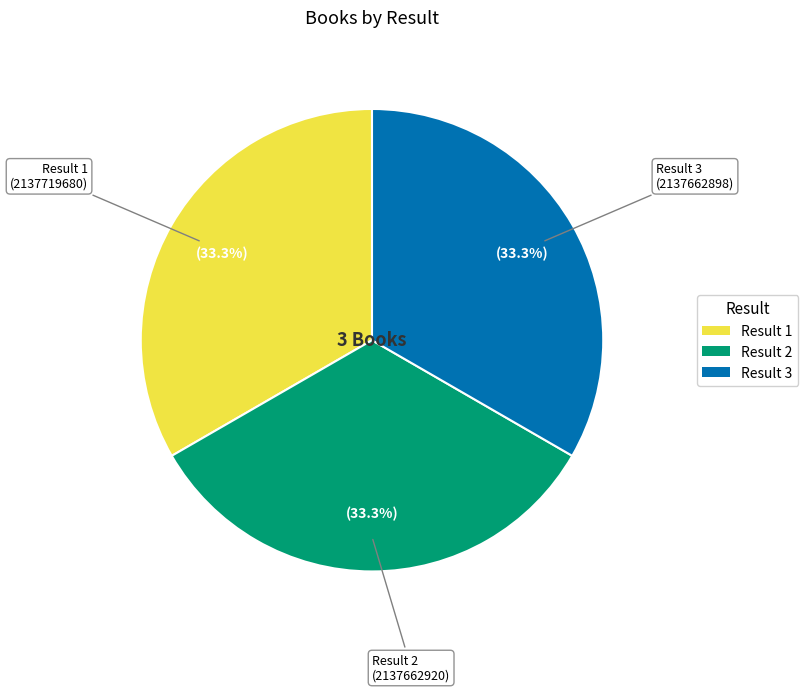

Is there any slice that represents more than half of the pie?

No